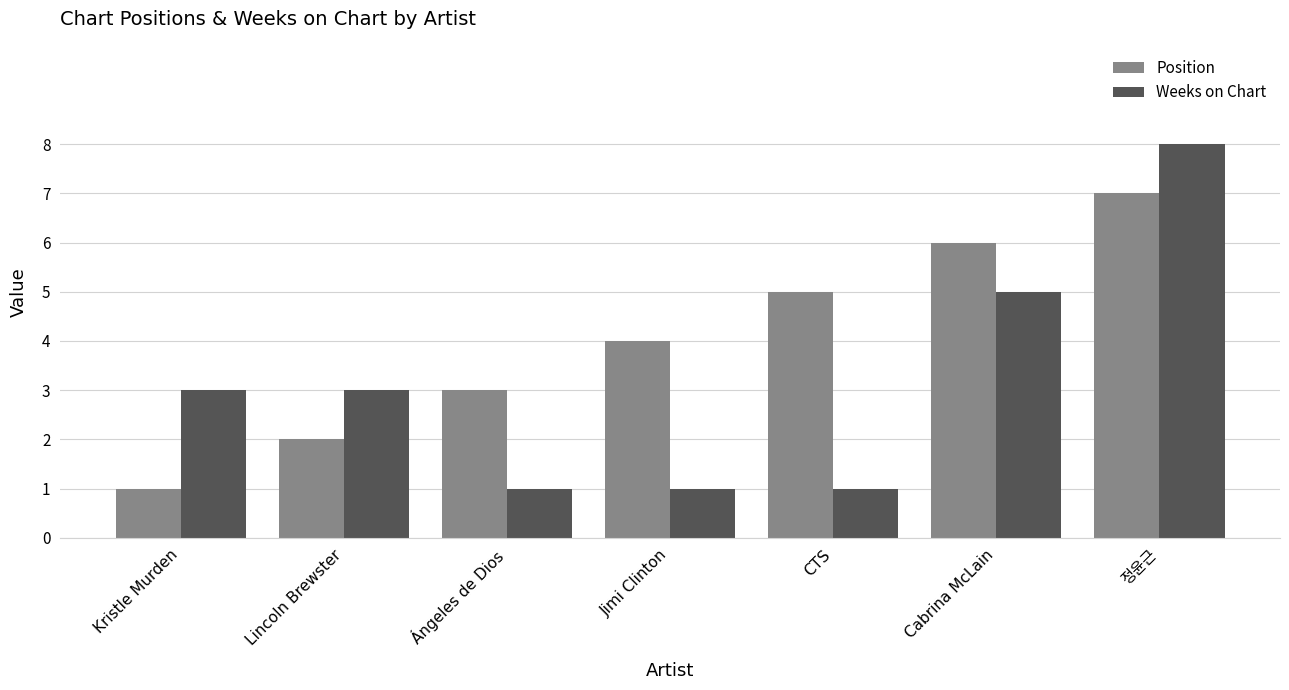

Count the number of data series in this chart.

2